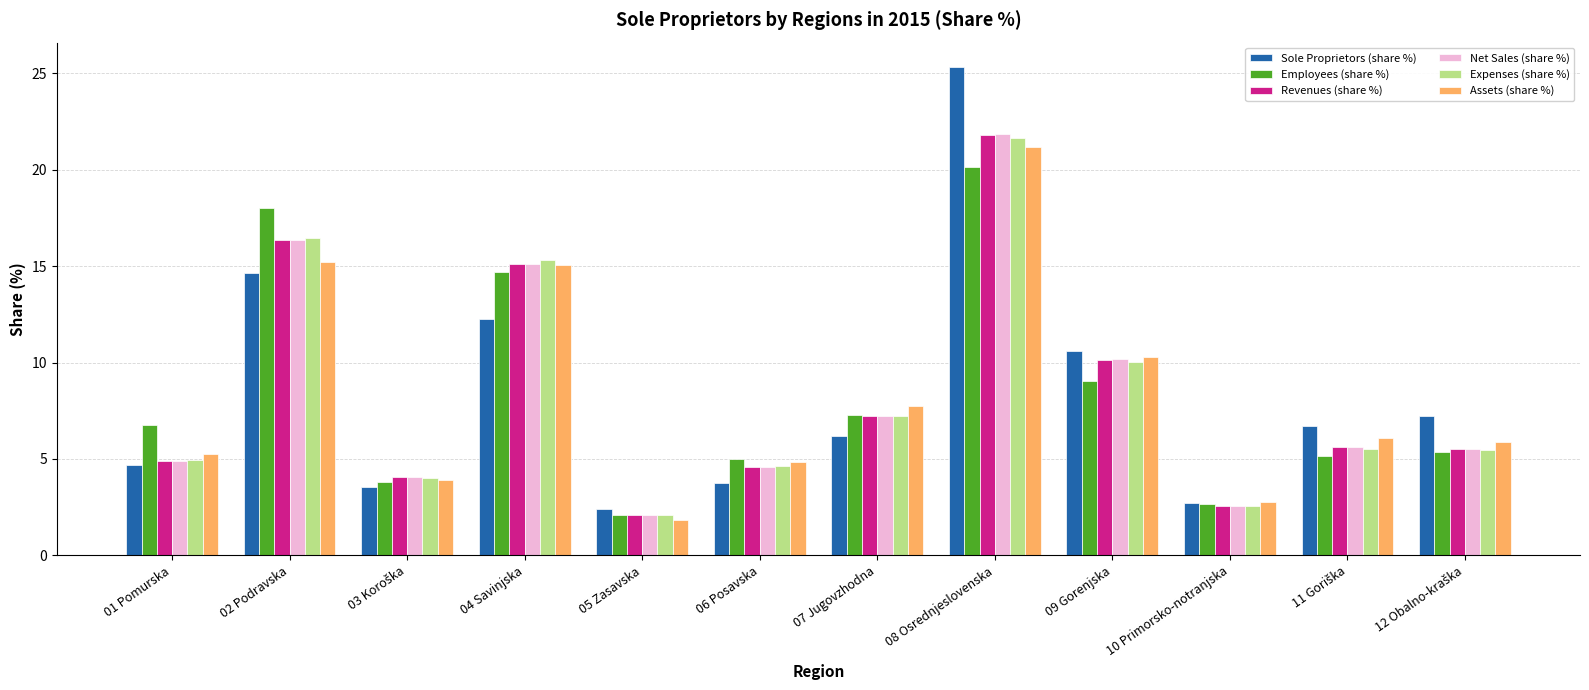

What is the spread (max minus min) of values at 08 Osrednjeslovenska?

5.2